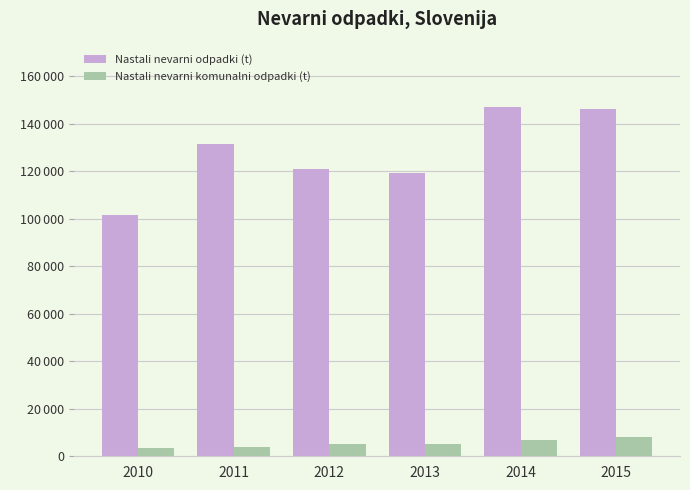

At which label does Nastali nevarni odpadki (t) first exceed 131569?

2014